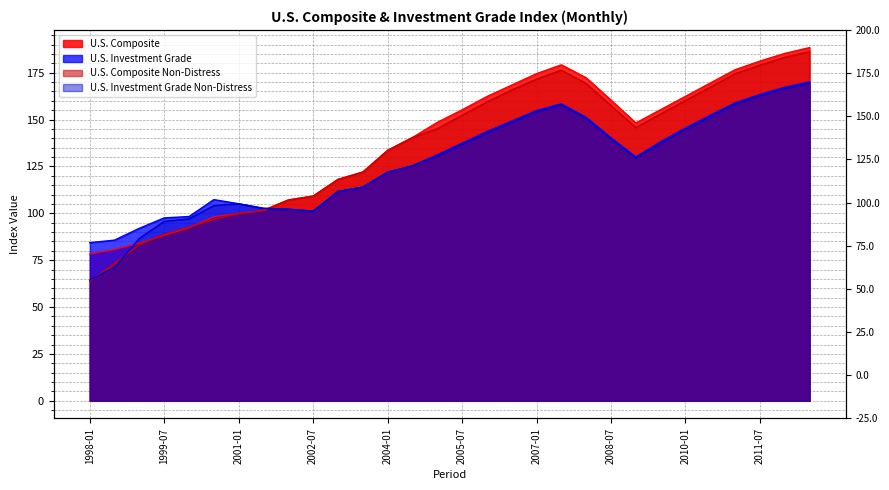

Which has a higher value, 2002-01 or 2007-01?

2007-01